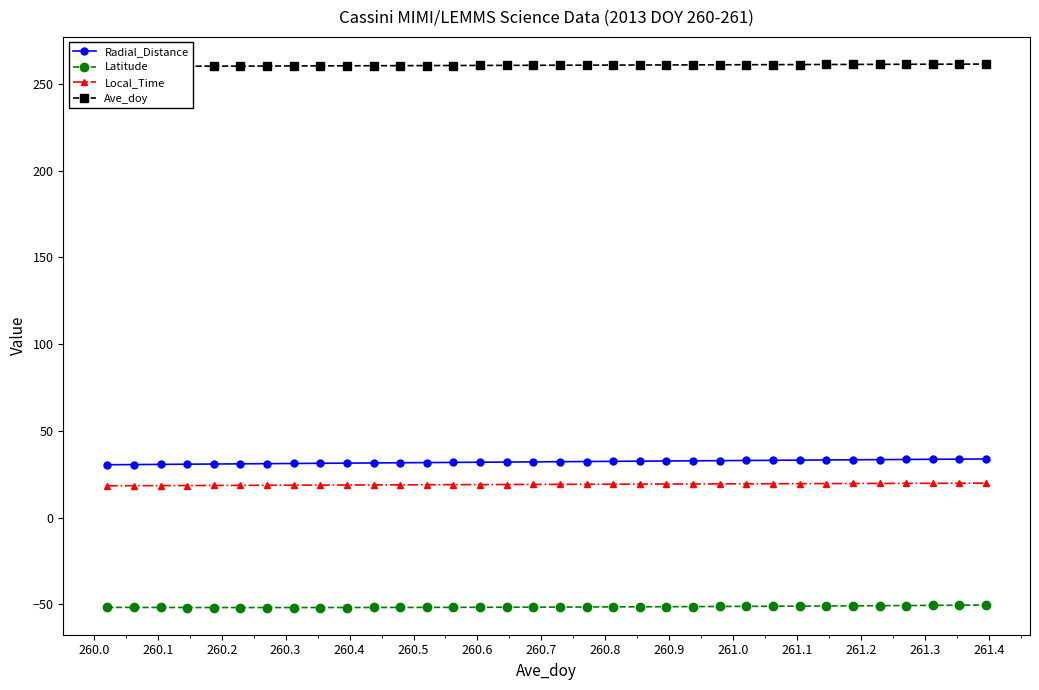

Reading left to right, transcribe all the data shown in this chart.

Radial_Distance: 30.4	30.5	30.6	30.7	30.8	30.9	31.0	31.2	31.3	31.4	31.5	31.6	31.7	31.8	31.9	32.0	32.1	32.2	32.3	32.4	32.5	32.6	32.7	32.8	32.9	33.0	33.1	33.2	33.3	33.4	33.5	33.6	33.7	33.8
Latitude: -51.8	-51.8	-51.9	-51.9	-51.9	-51.9	-51.9	-51.9	-51.9	-51.9	-51.9	-51.8	-51.8	-51.8	-51.8	-51.7	-51.7	-51.6	-51.6	-51.5	-51.5	-51.4	-51.4	-51.3	-51.2	-51.1	-51.1	-51.0	-50.9	-50.8	-50.7	-50.6	-50.5	-50.5
Local_Time: 18.3	18.3	18.4	18.4	18.5	18.5	18.6	18.6	18.7	18.7	18.8	18.8	18.9	18.9	19.0	19.0	19.1	19.1	19.2	19.2	19.3	19.3	19.4	19.4	19.4	19.5	19.5	19.6	19.6	19.7	19.7	19.7	19.8	19.8
Ave_doy: 260.0	260.1	260.1	260.1	260.2	260.2	260.3	260.3	260.4	260.4	260.4	260.5	260.5	260.6	260.6	260.6	260.7	260.7	260.8	260.8	260.9	260.9	260.9	261.0	261.0	261.1	261.1	261.1	261.2	261.2	261.3	261.3	261.4	261.4